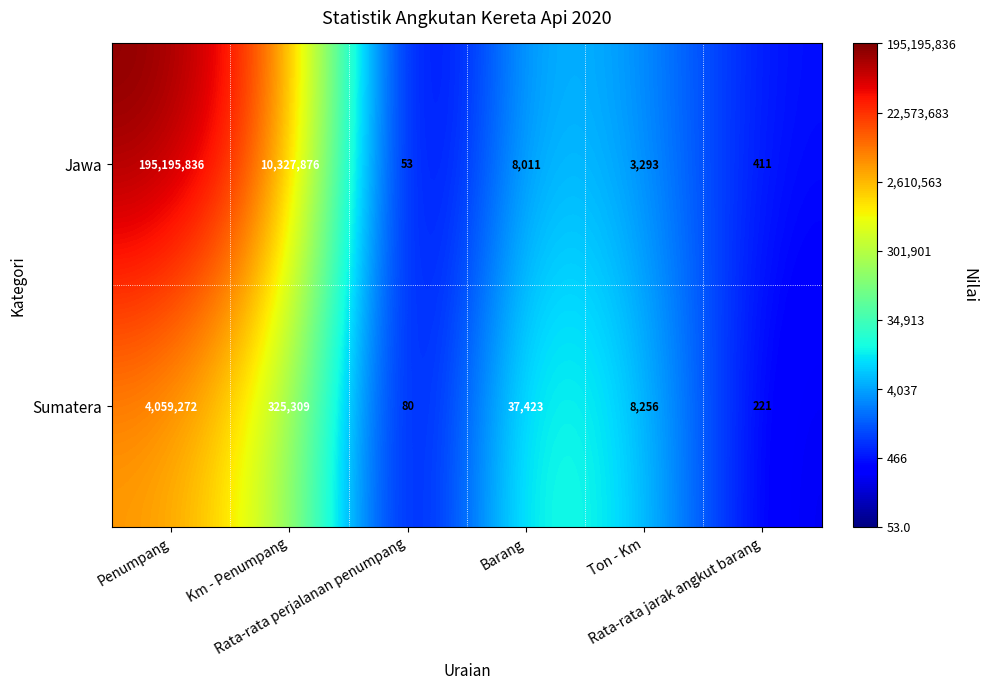

What is the difference between the maximum and minimum values in the Jawa series?

195195783